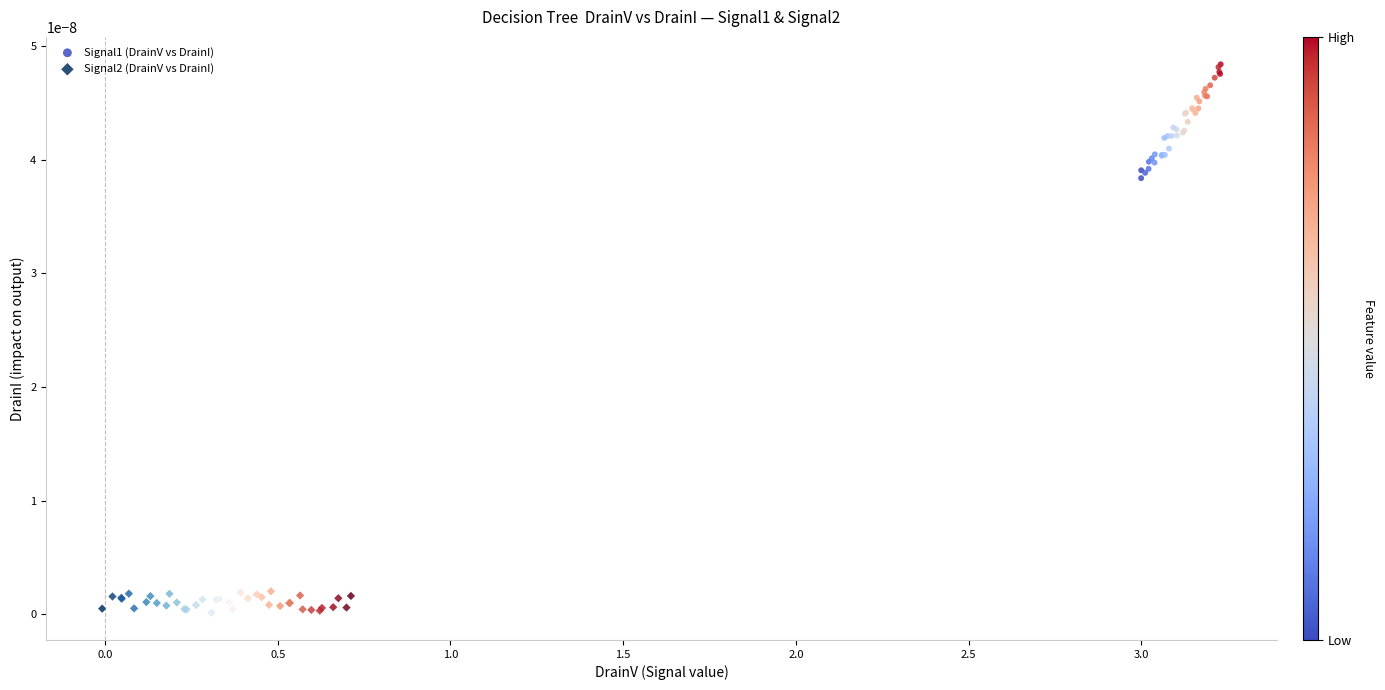

Which series has the largest Y range (max minus min)?

Signal1 (DrainV vs DrainI)